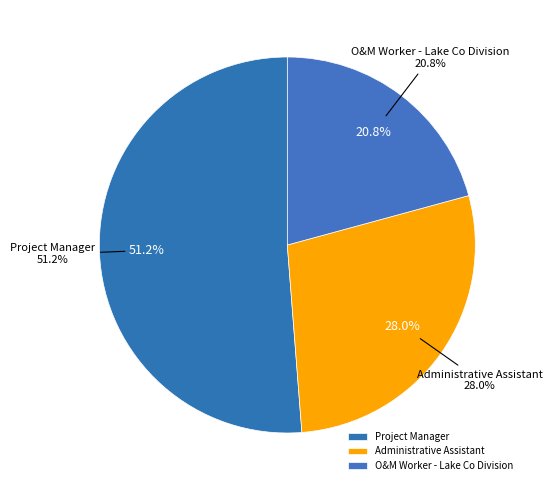

How much of the chart is everything except Project Manager?

48.8%